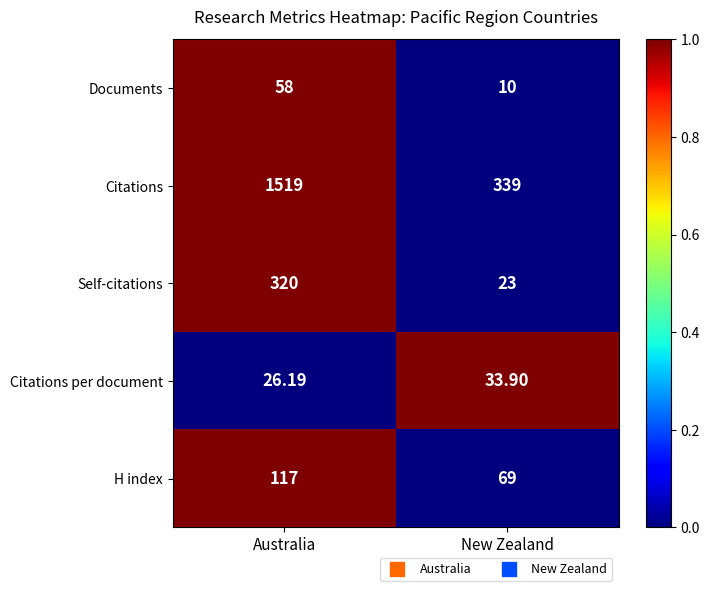

Which series has the largest total across all categories?

Citations